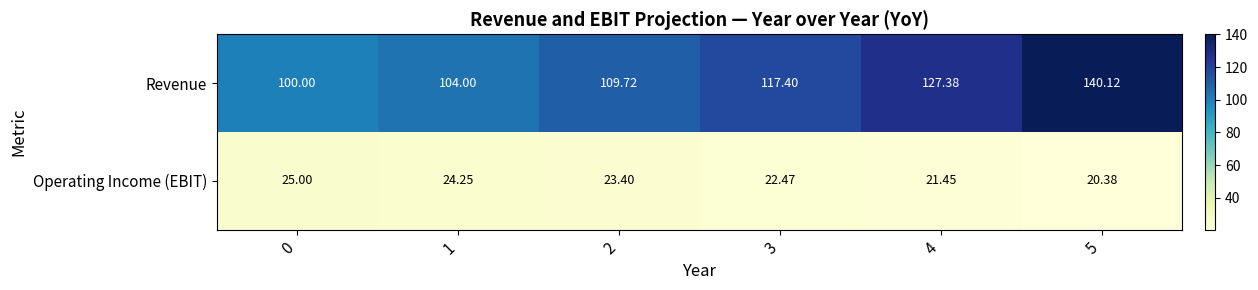

Which series has the largest range (max minus min)?

Revenue